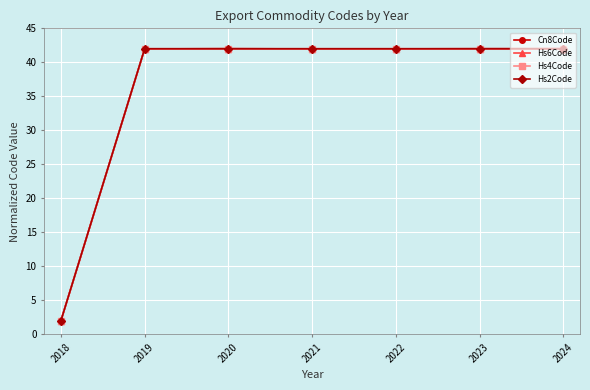

True or false: Hs6Code has a value of 42.0 at 2023.

True